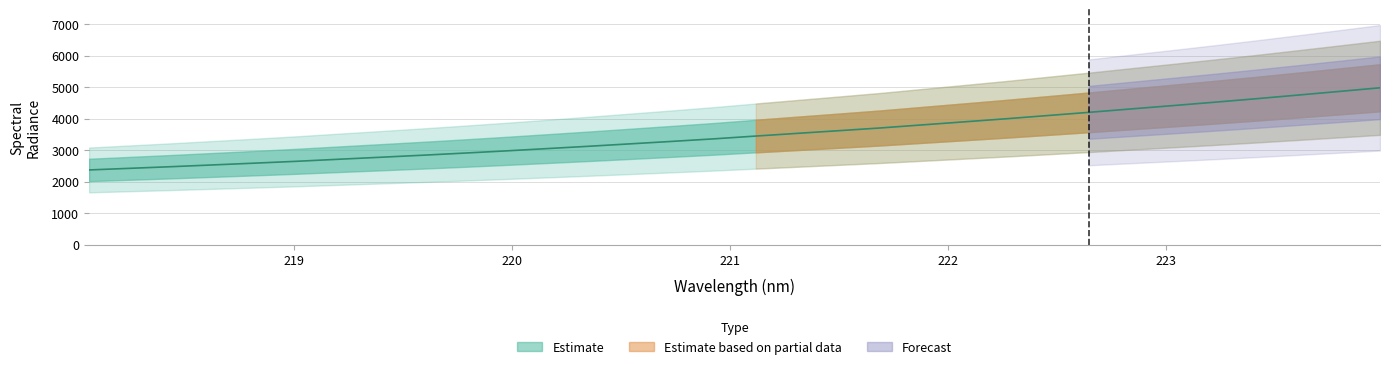

Which label corresponds to the smallest value in the chart?

218.0596